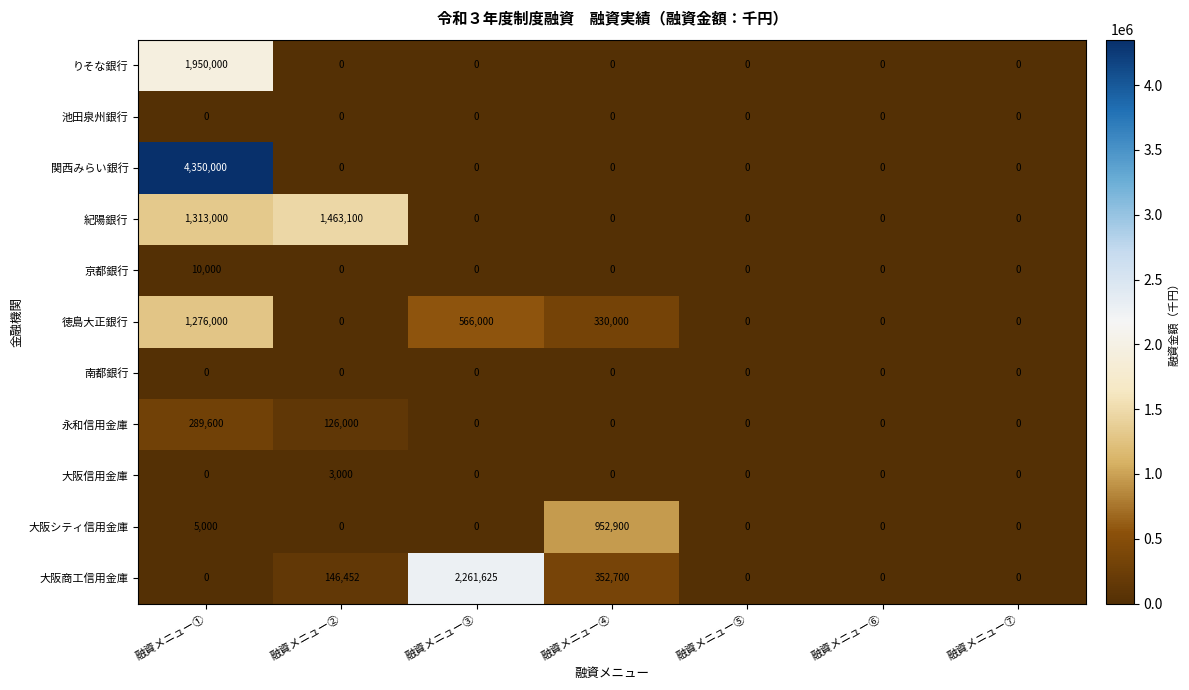

At which category is the sum across all series the highest?

融資メニュー①